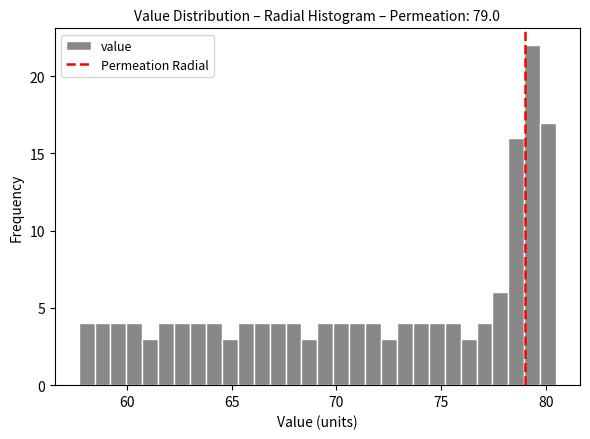

Read against the x-axis, roughly where is the centre of the tallest bar?

79.5